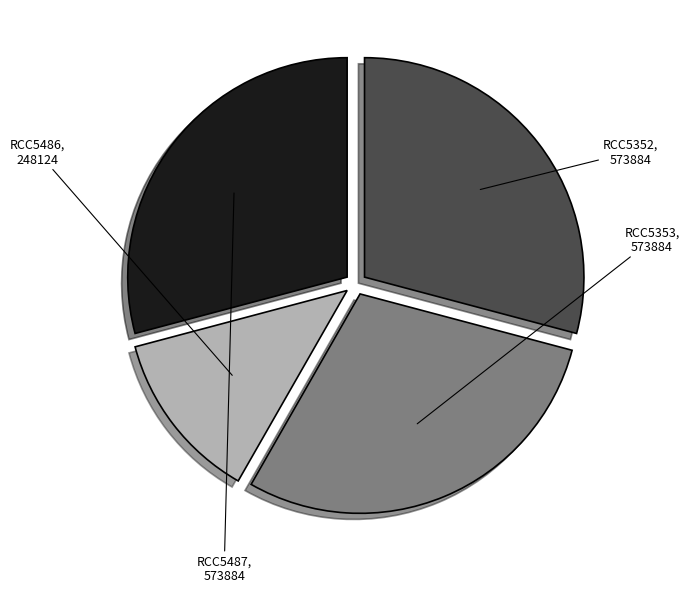

The RCC5487 slice represents 34% of the pie. True or false?

False